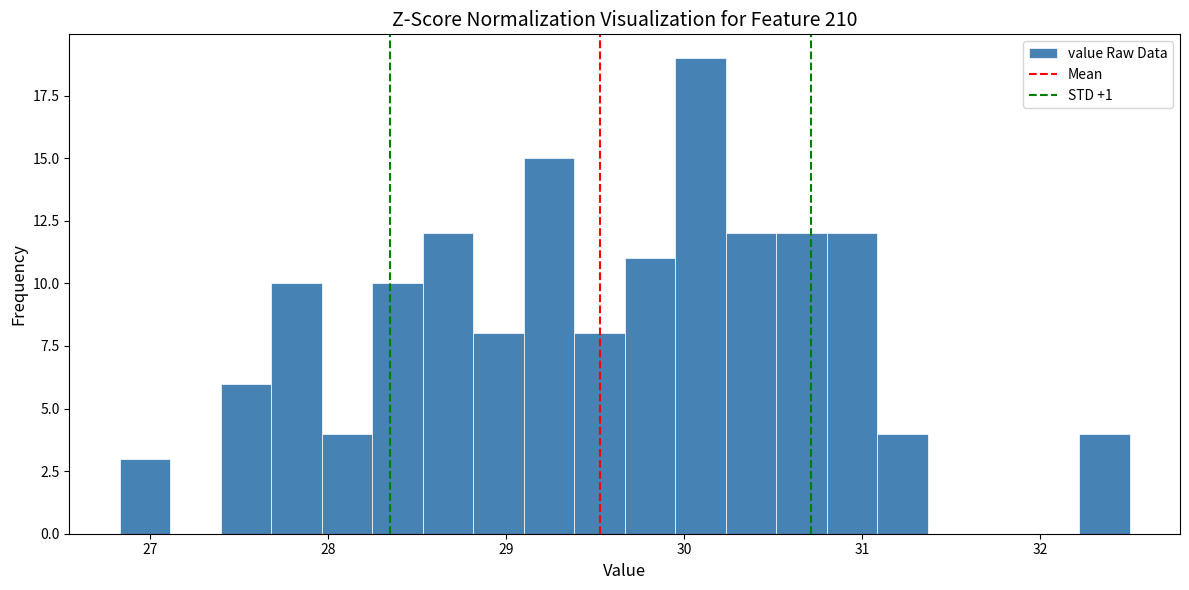

Around what value on the x-axis is the tallest bar? Give the approximate position of its centre, as read against the axis.

30.1